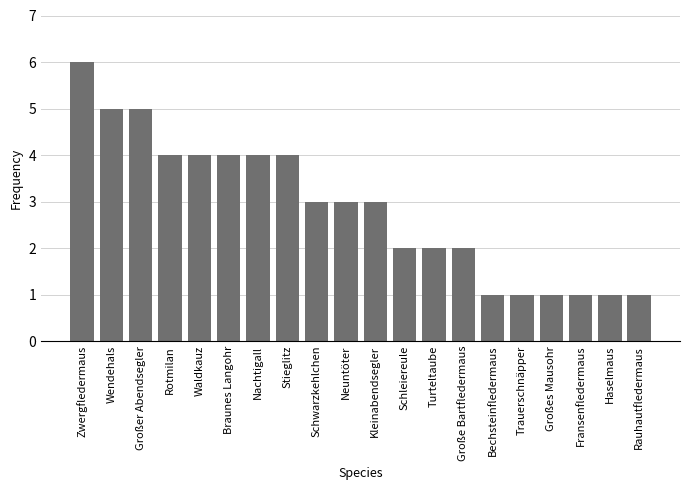

What is the difference between the values at Schwarzkehlchen and Waldkauz?

1